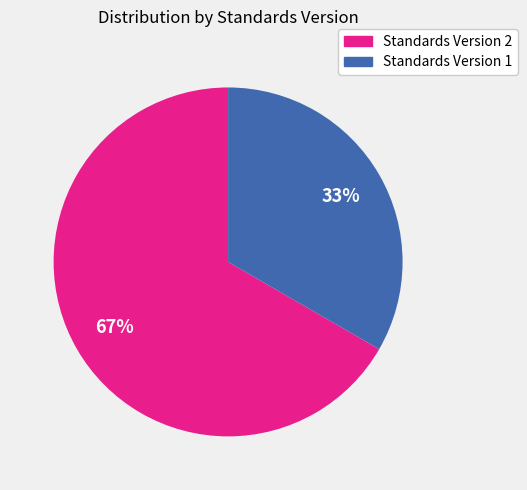

Between Standards Version 1 and Standards Version 2, which is larger?

Standards Version 2